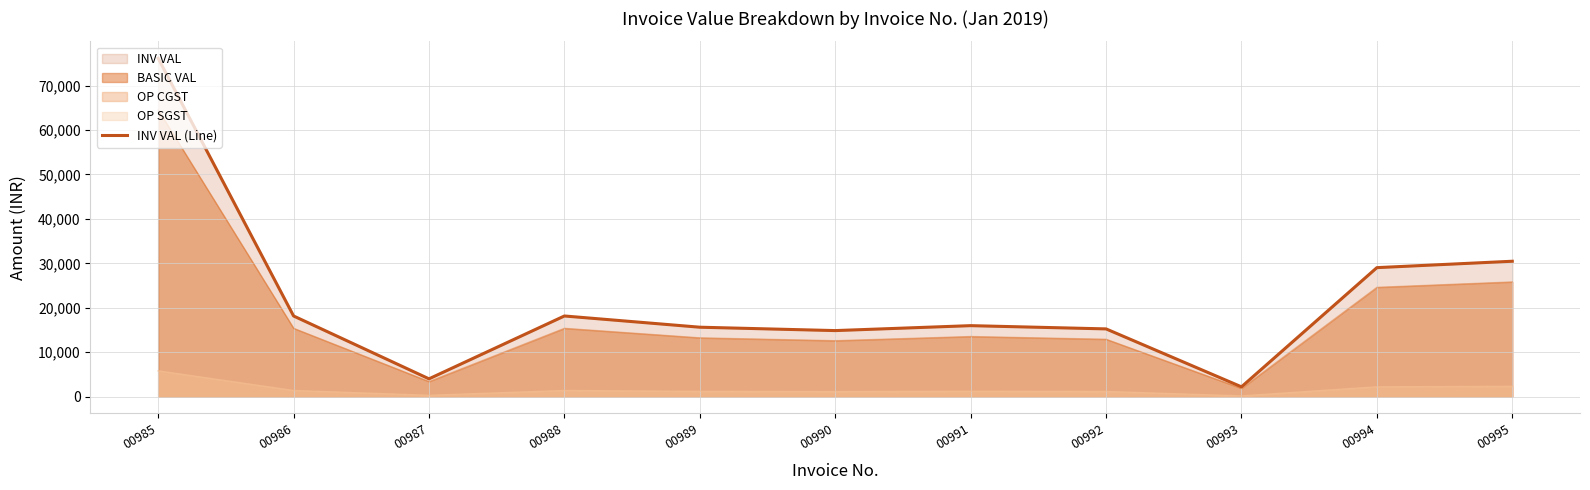

What is the sum of the BASIC VAL (trace) values at 00993 and 00990?

14442.2